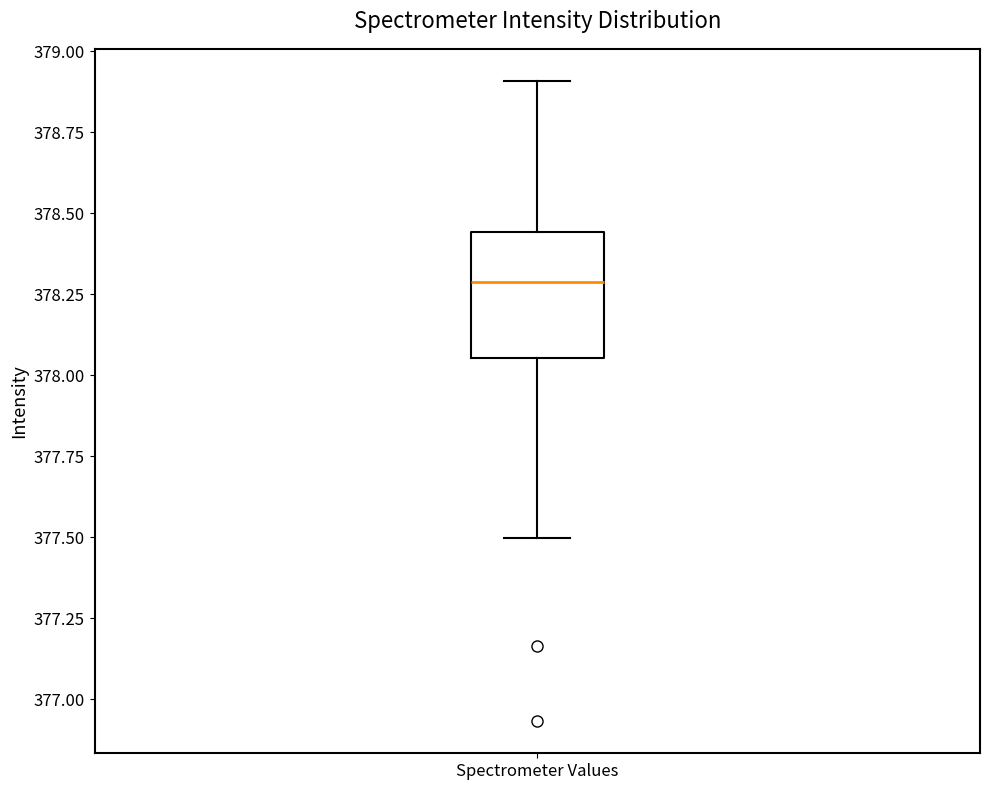

Transcribe this box plot: give where the median line is, the range the box spans, and where the two whiskers end, as read against the y-axis. The values are not printed on the chart, so give them approximately, as read against the axis.

median 378.30, box 378.05 to 378.45, whiskers 377.50 to 378.90